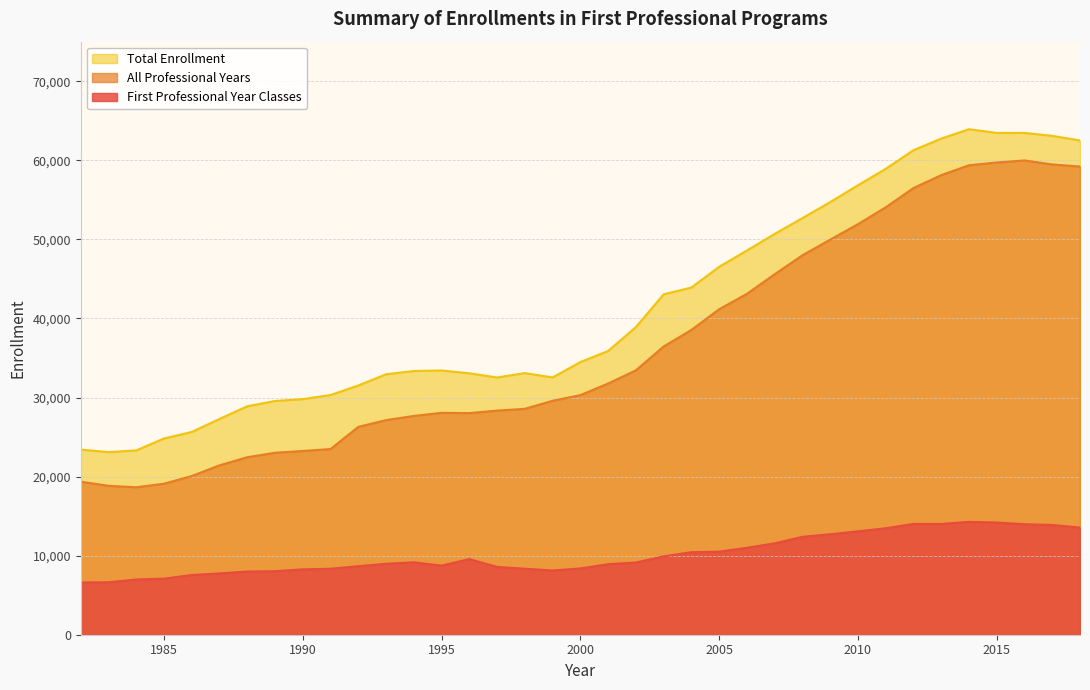

Which category has the lowest value in the First Professional Year Classes series?

1982